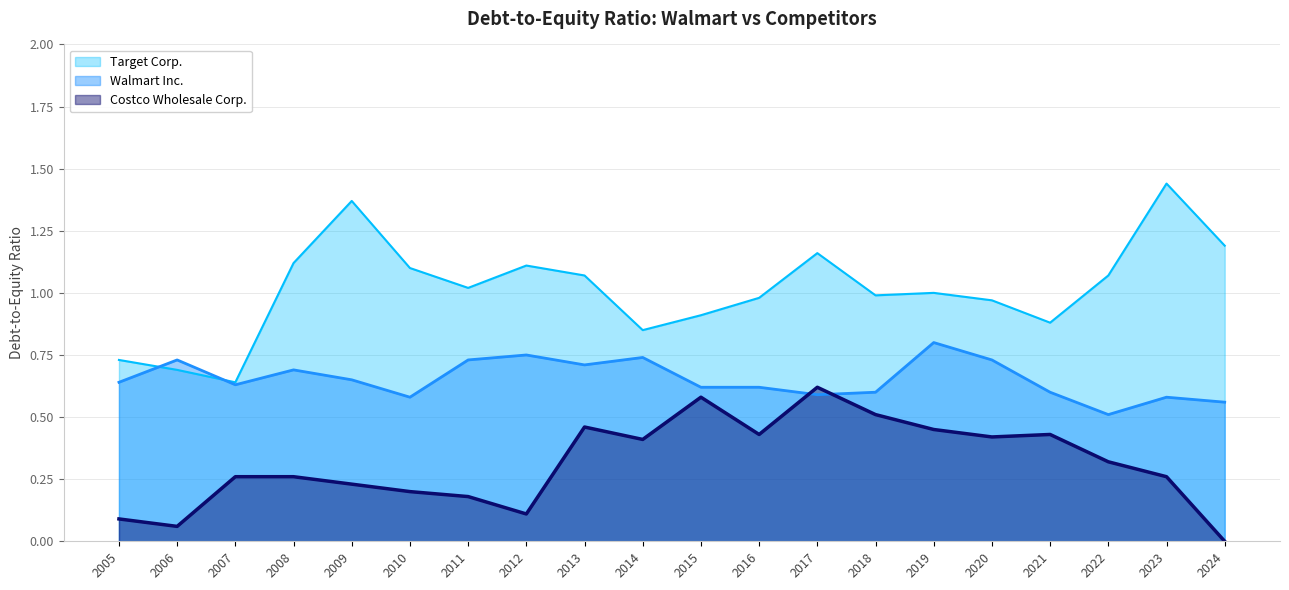

Which category has the lowest value in the Target Corp. series?

2007